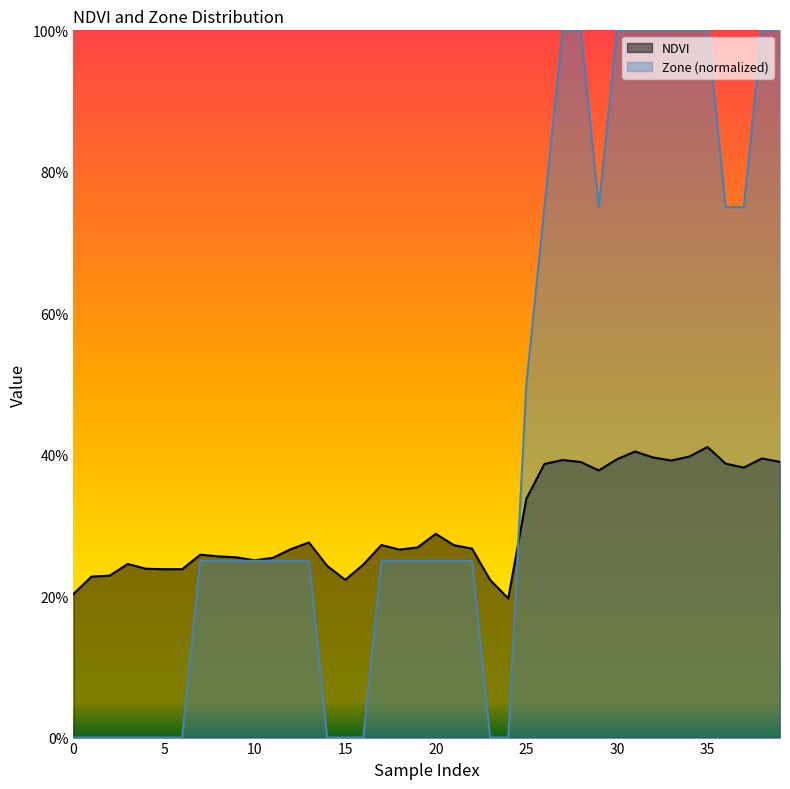

Does the chart display data point markers on the line(s)?

No